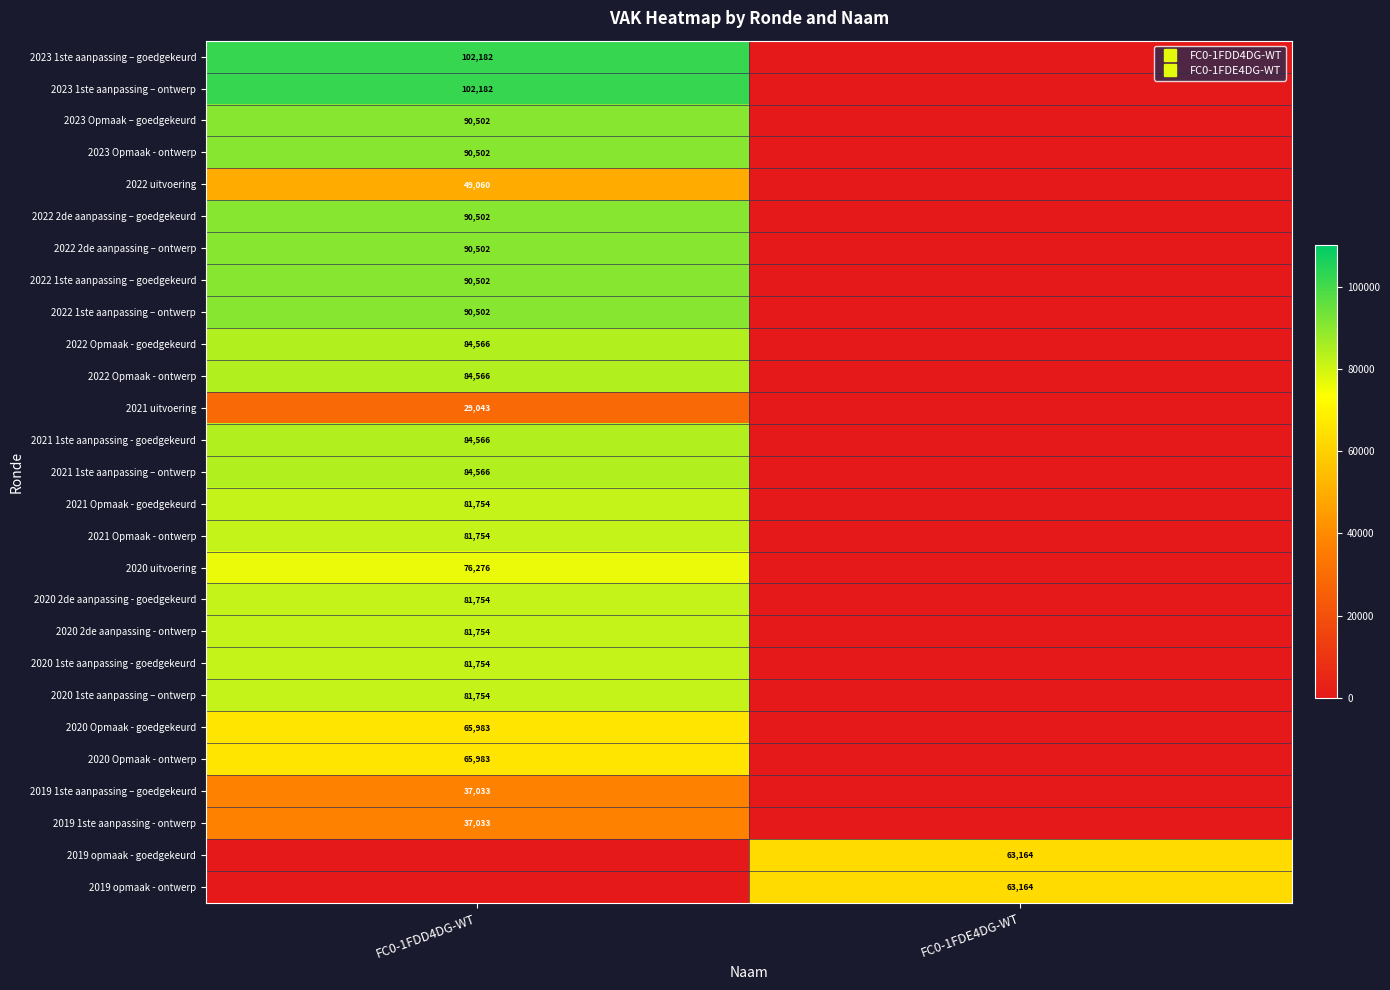

Which label corresponds to the largest value in the chart?

FC0-1FDD4DG-WT